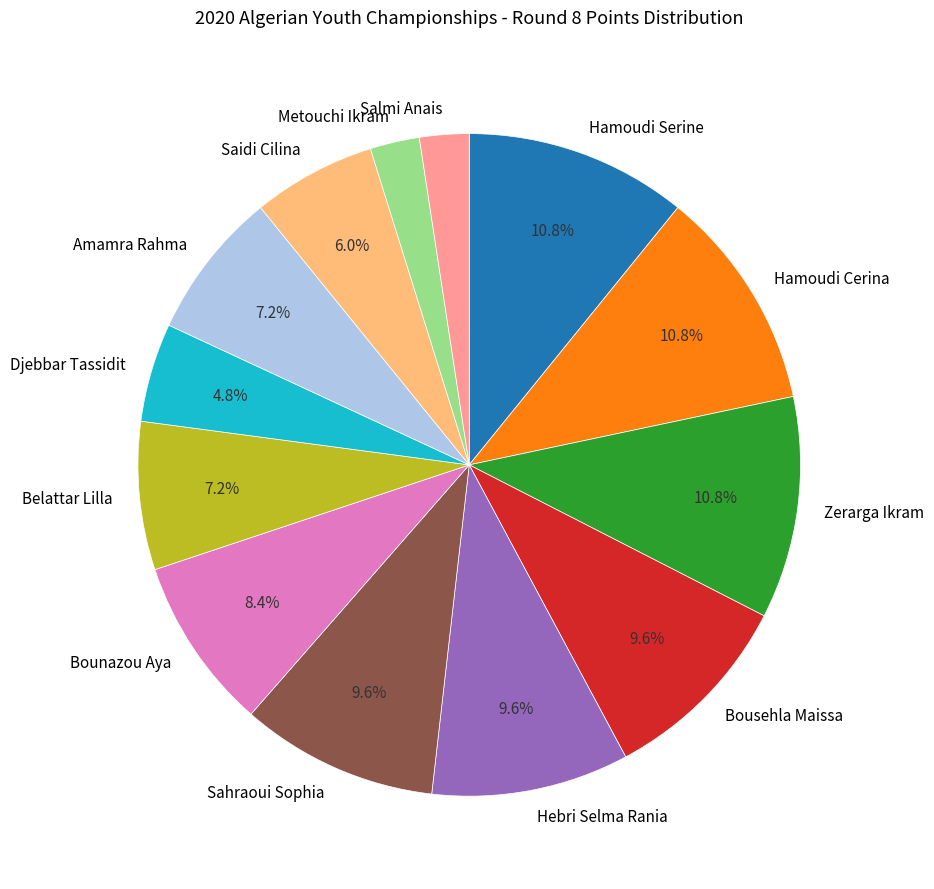

To the nearest percent, what is the difference between the largest and smallest slice percentages?

8%